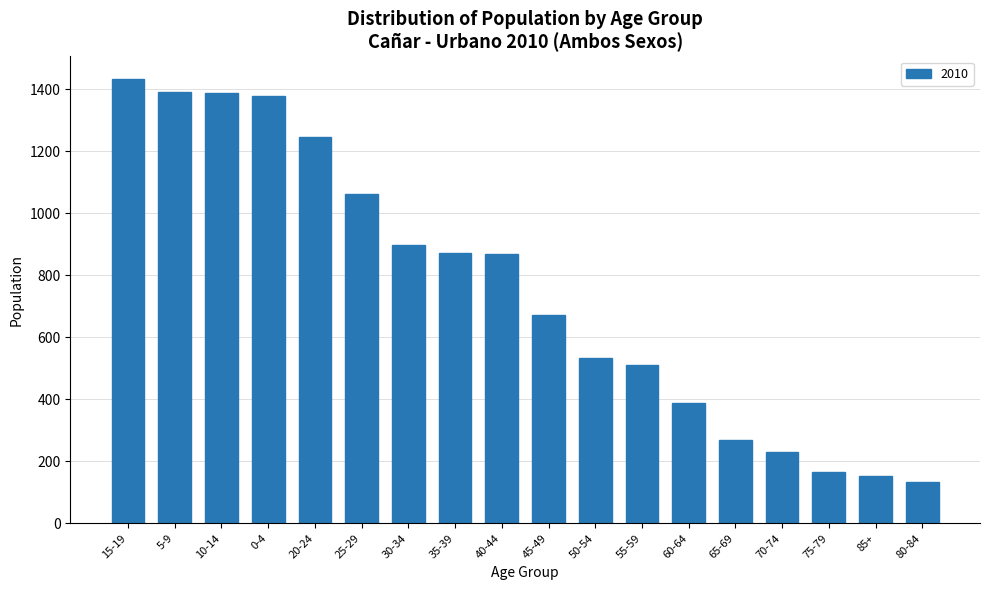

What is the label of the 5th bar from the right?

65-69